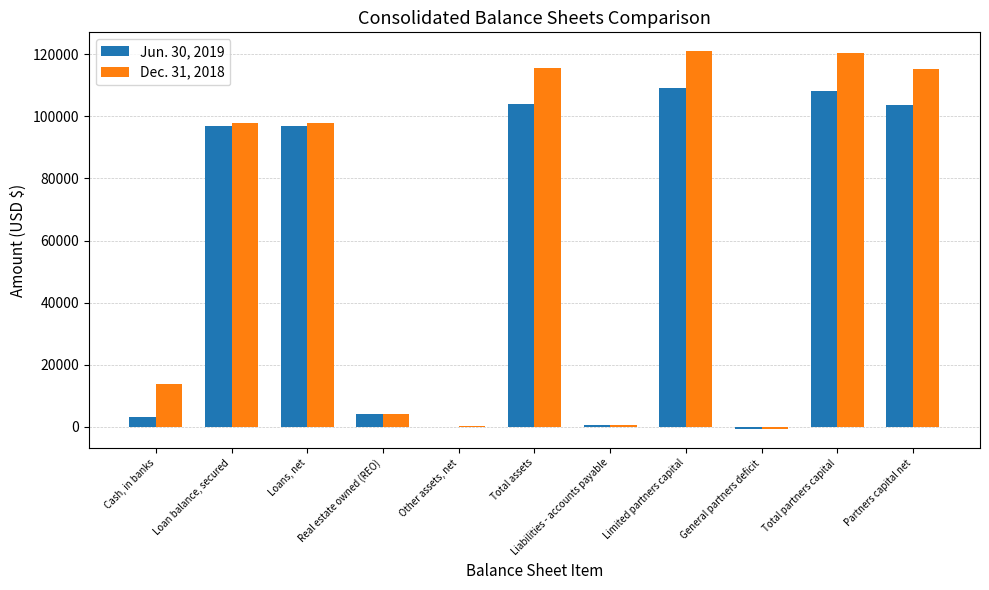

What is the maximum value shown in the chart?

121012